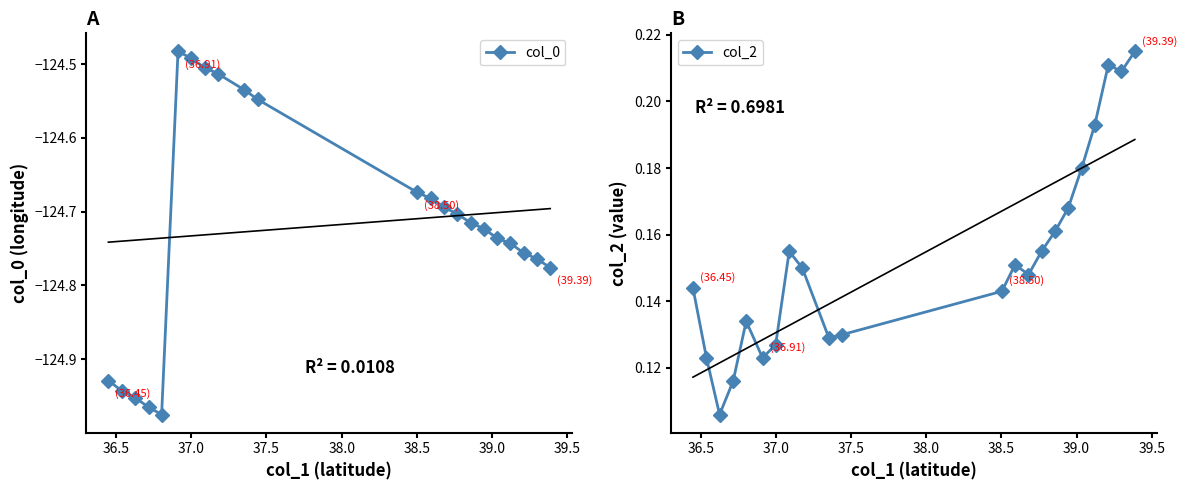

Count the col_2 values in the range 0 to 1.

22